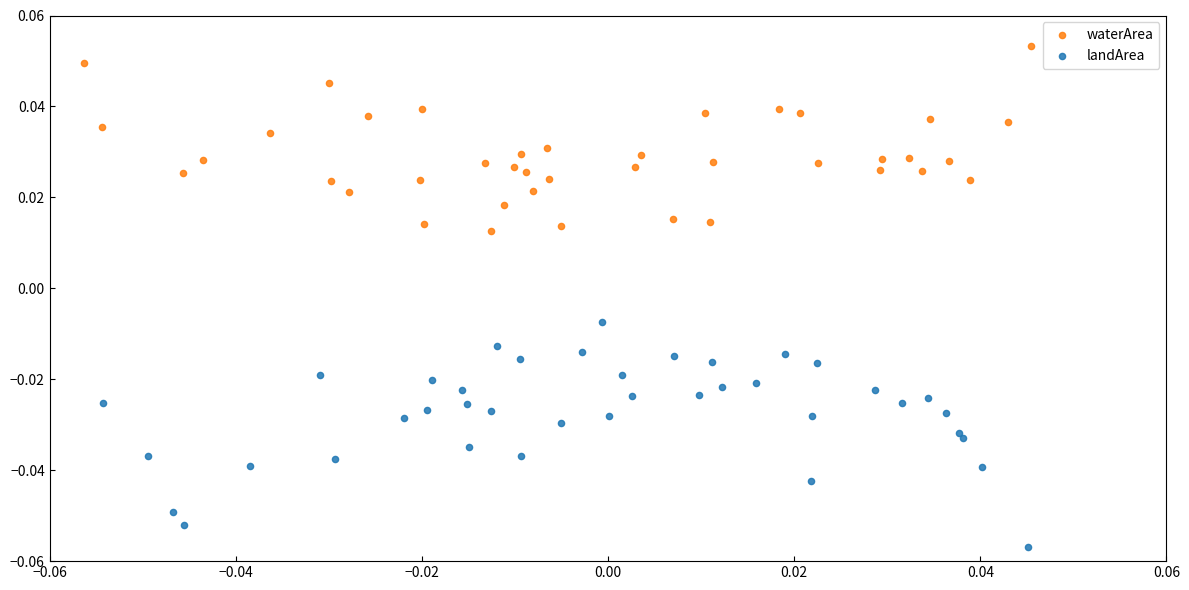

Which series has the widest spread of Y values?

landArea